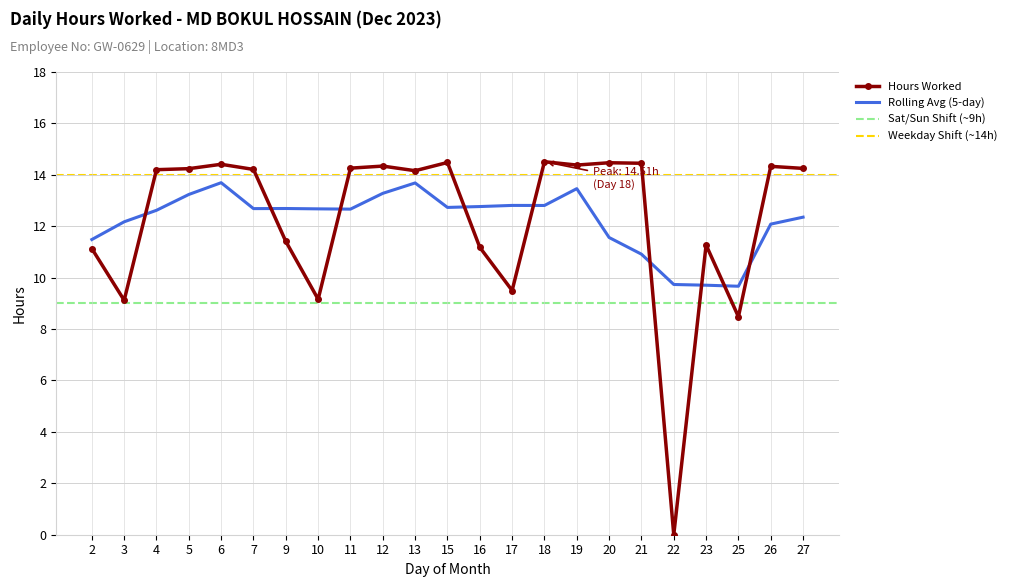

What is the difference between the second highest and minimum values?

14.5